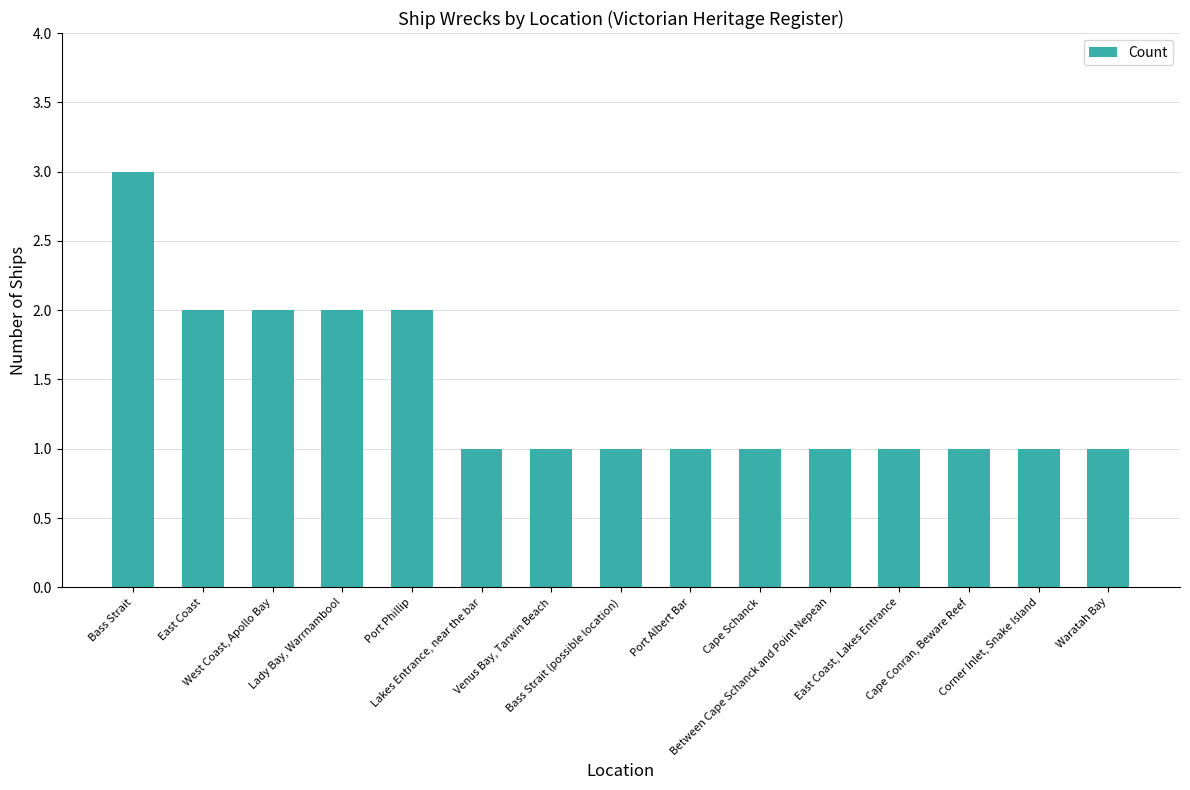

What is the sum of all values?

21